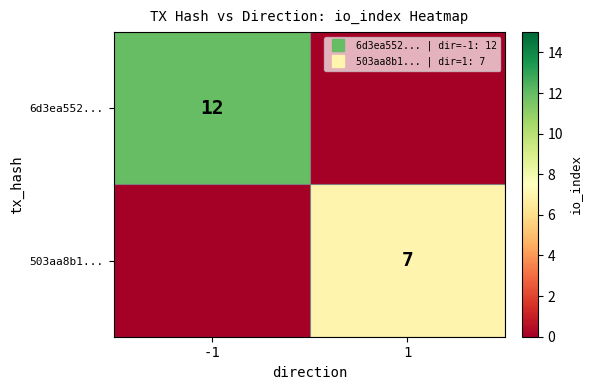

At which label does 503aa8b1... reach its minimum?

-1